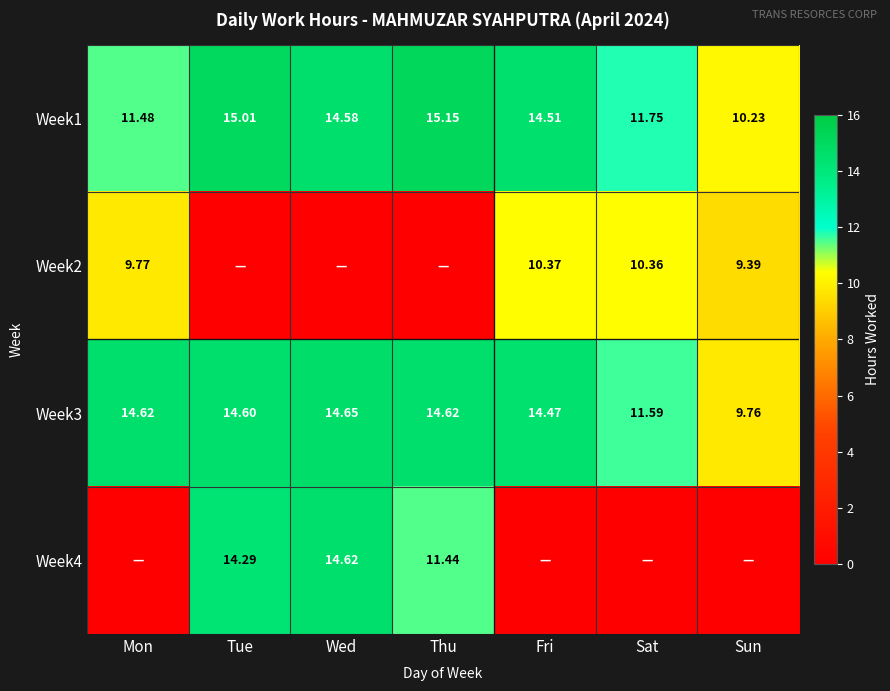

Is the value of Week4 at Thu greater than the value of Week3 at Thu?

No